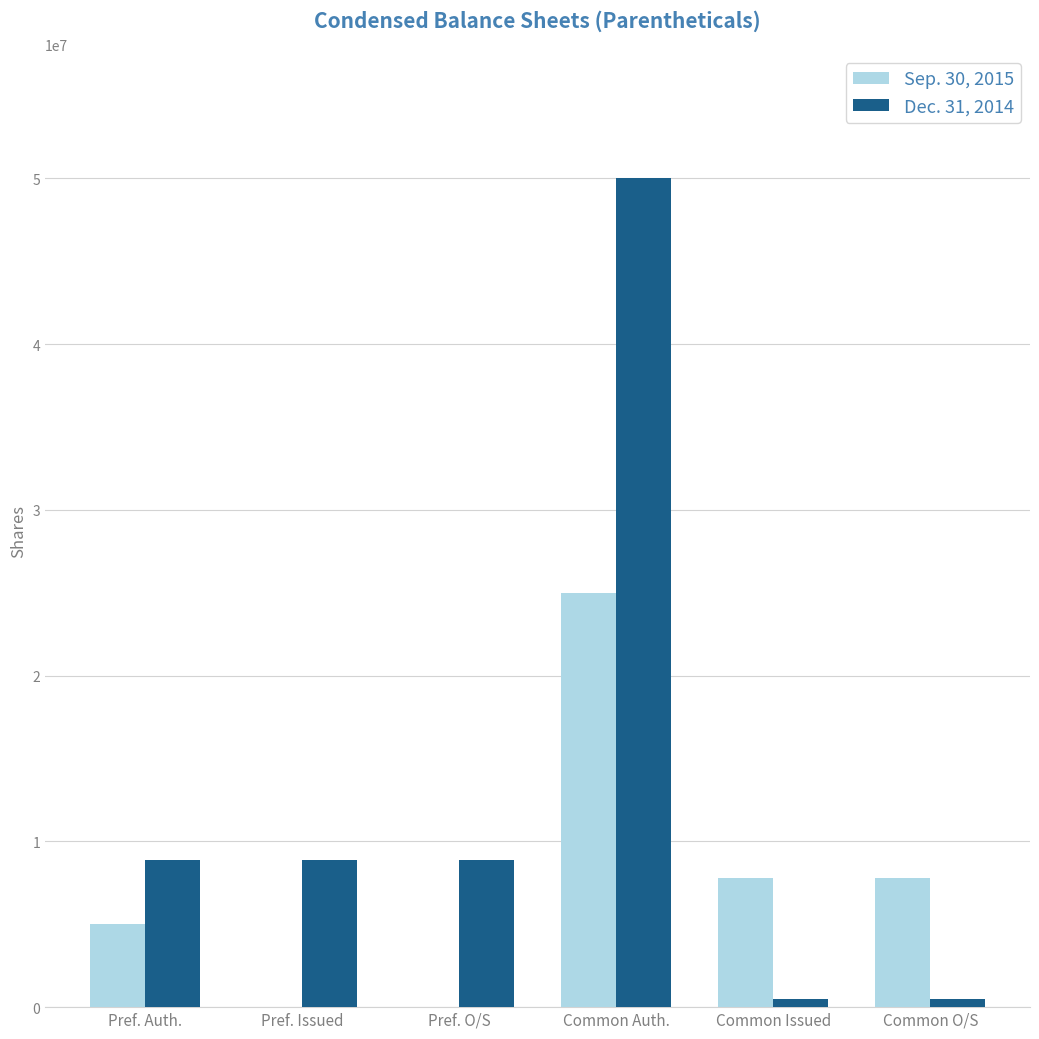

Which series has the largest total across all categories?

Dec. 31, 2014